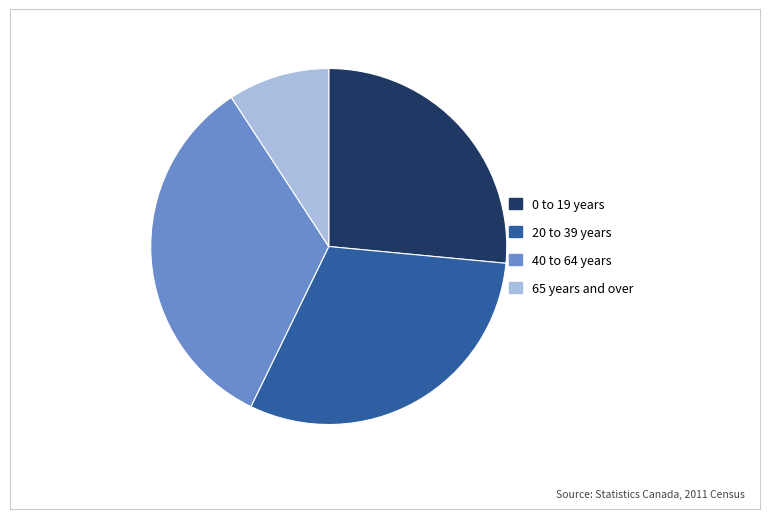

Combined, do 65 years and over and 20 to 39 years account for over 50%?

No